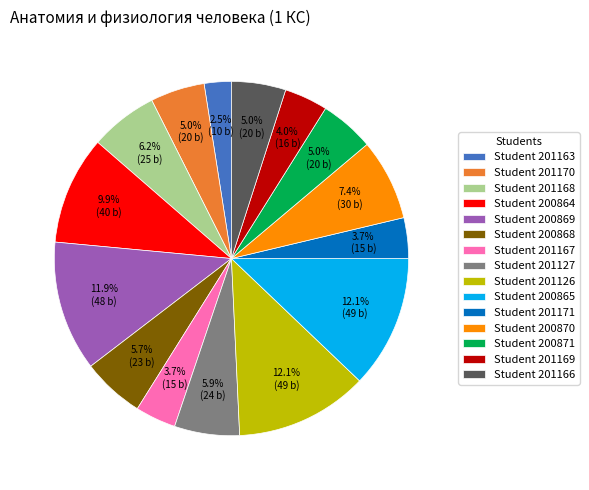

Approximately how many times larger is the value at Student 201166 compared to Student 200868?

0.9